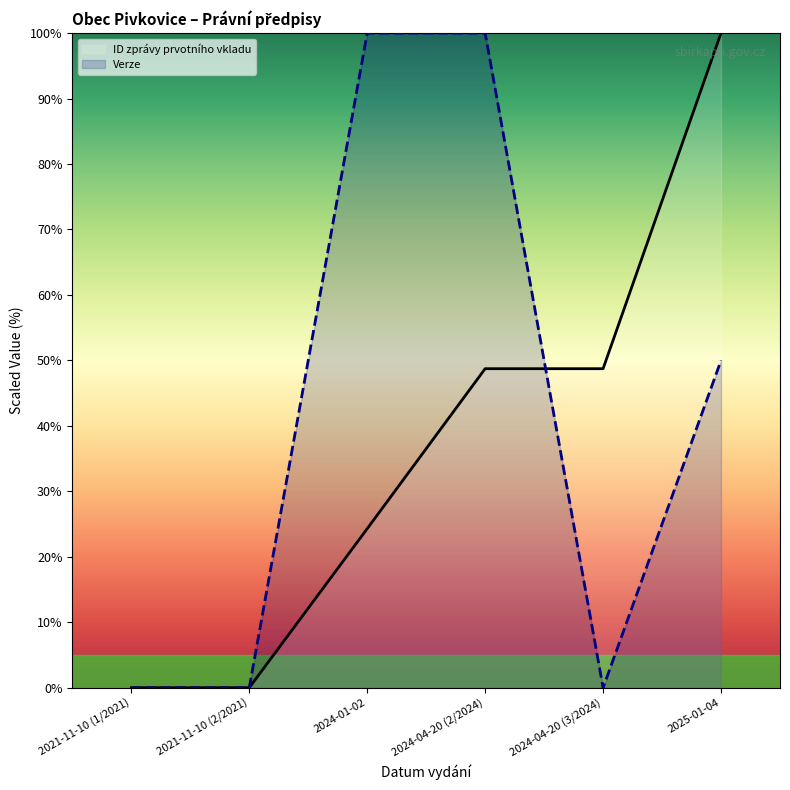

List the series in order of their overall mean, lowest first.

ID zprávy prvotního vkladu, Verze